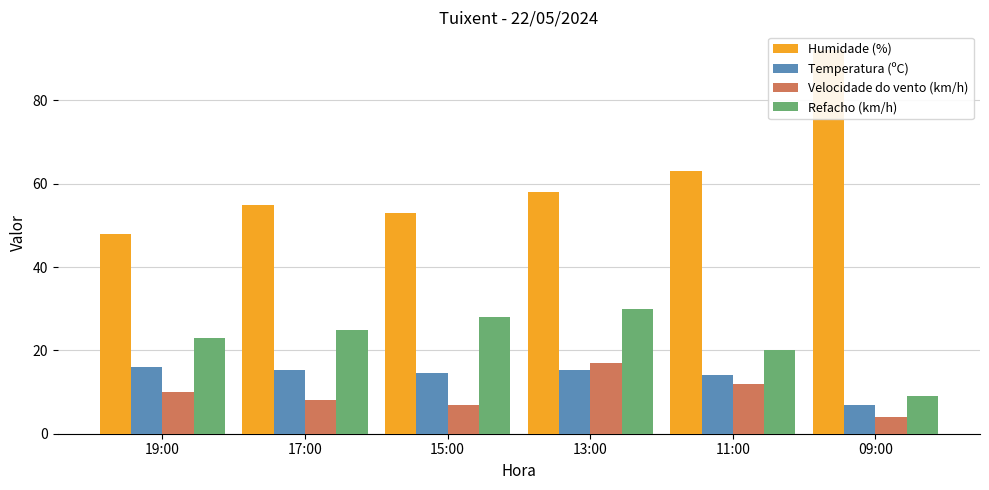

What is the difference between the Velocidade do vento (km/h) values at 15:00 and 17:00?

1.0